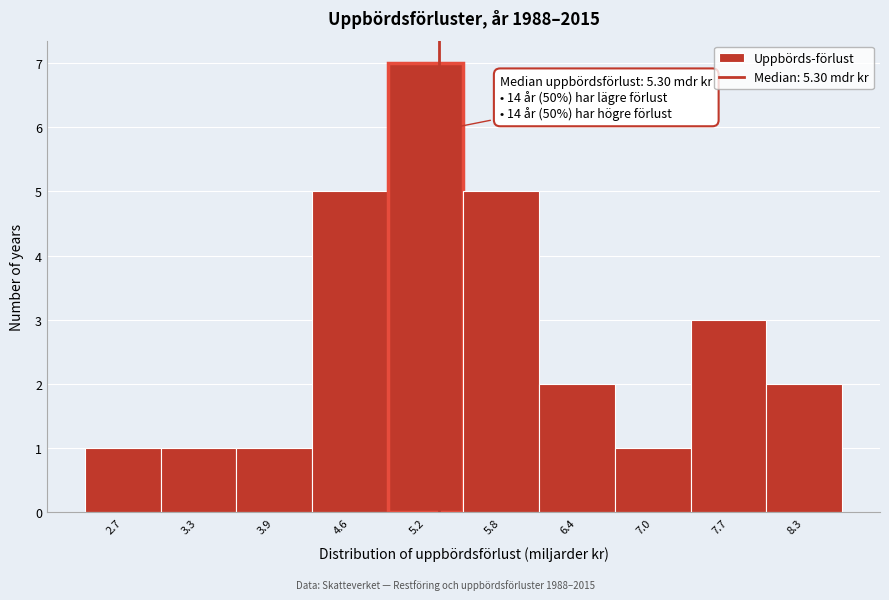

Which range on the x-axis has the tallest bar?

4.88 to 5.50